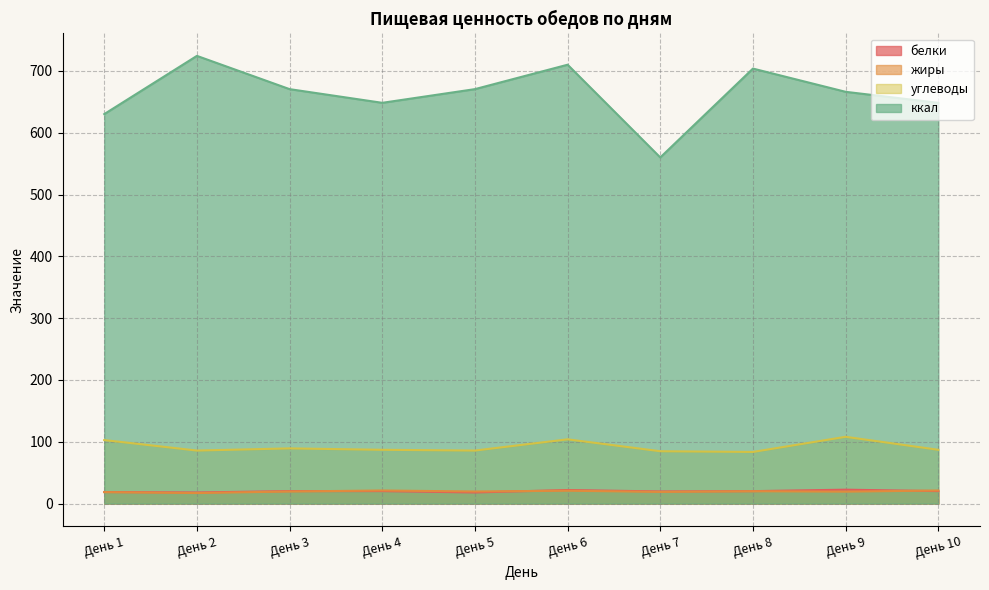

List the series in order of their peak value, highest first.

ккал, углеводы, белки, жиры